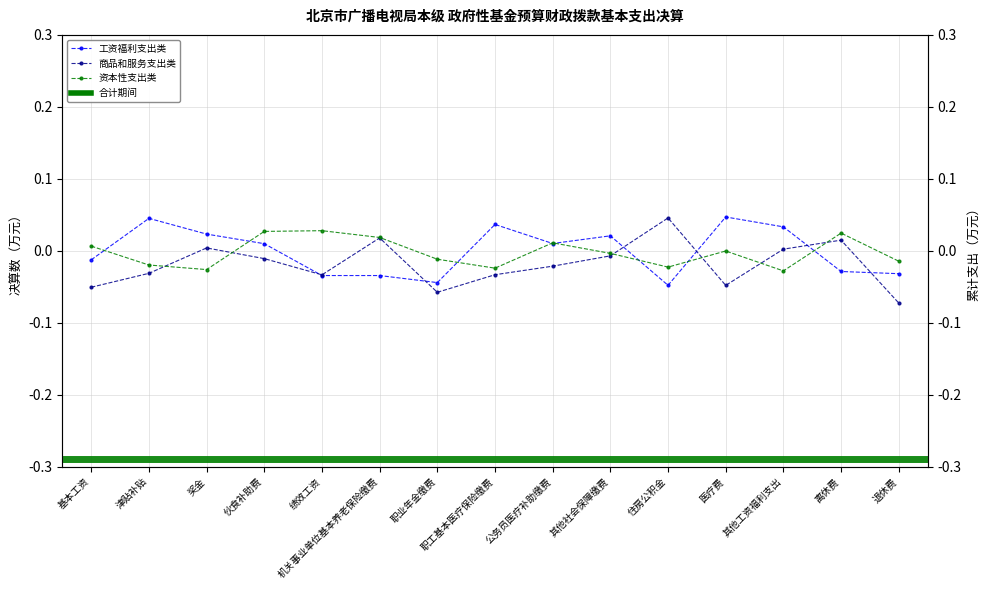

What position from the left is 基本工资?

1